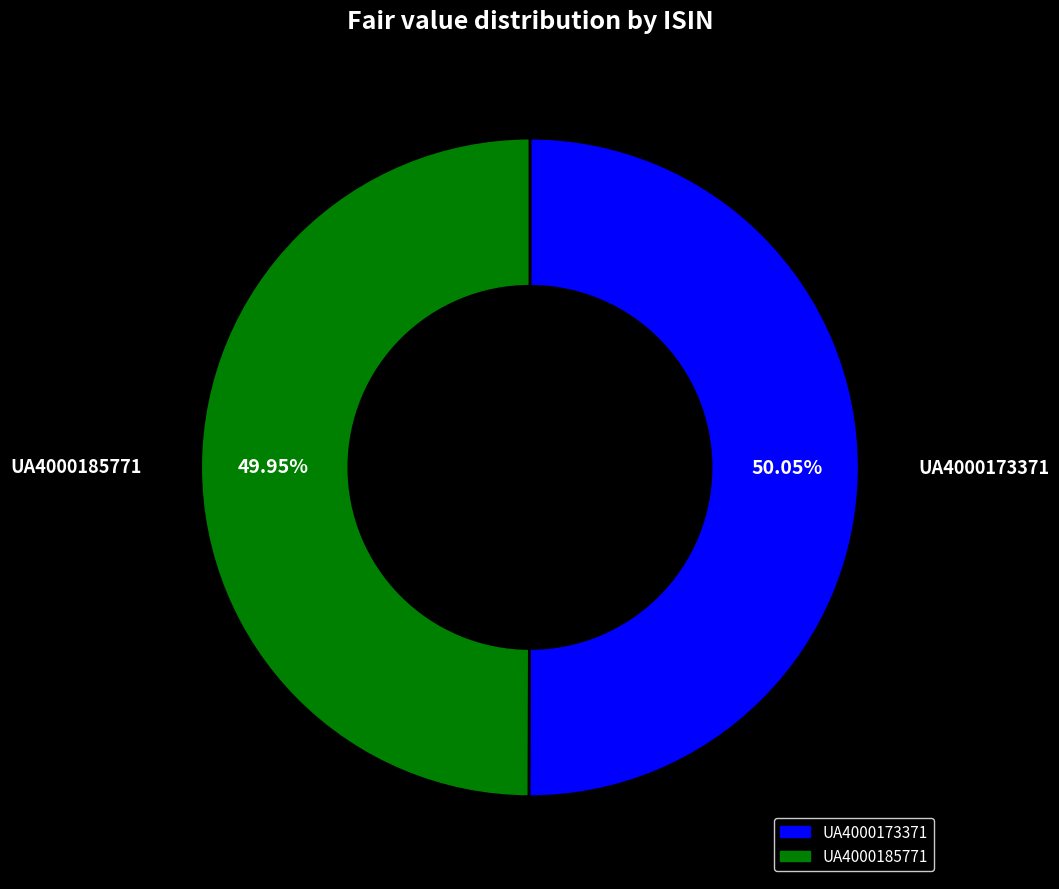

To the nearest percent, what percentage of the pie is UA4000173371?

50%